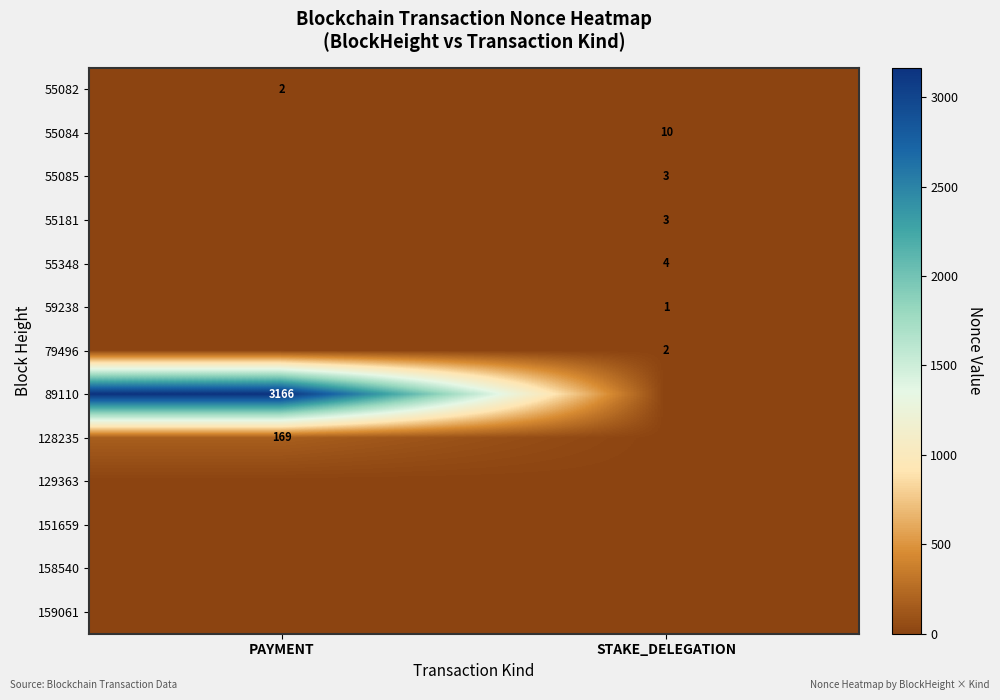

Is it true that 89110 equals 3166 at PAYMENT?

True